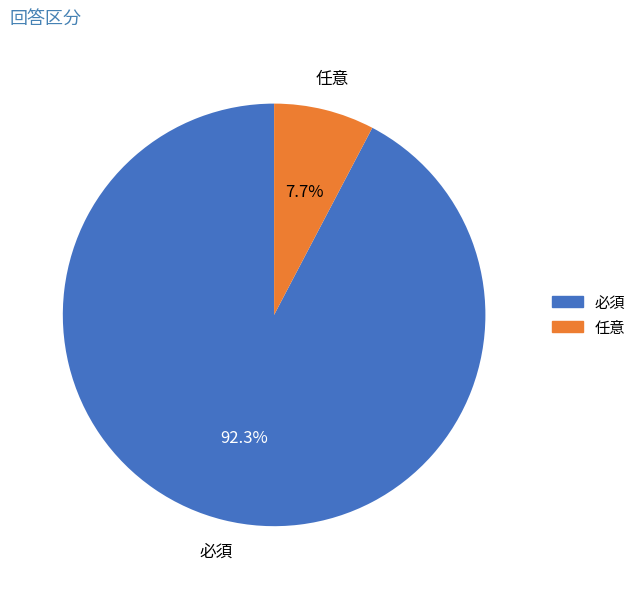

Does 必須 account for over 50% of the chart?

Yes